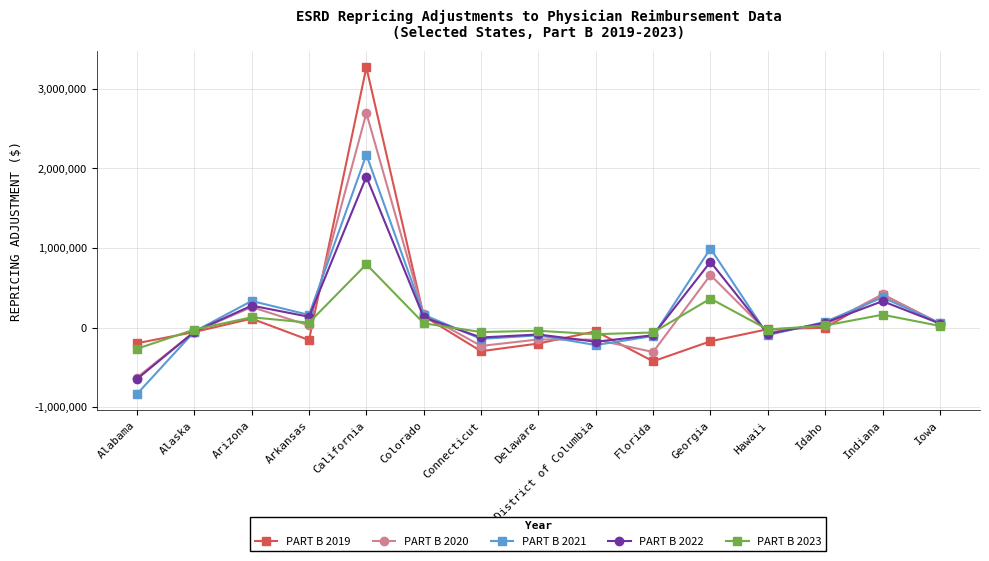

At which label does PART B 2019 reach its peak?

California